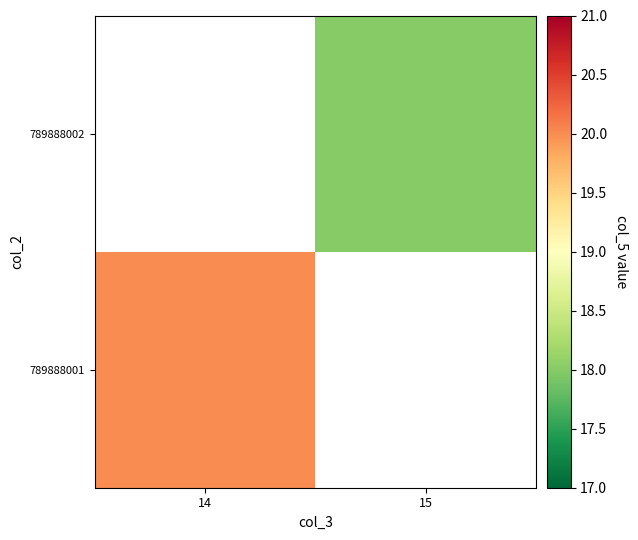

At which label does 789888002 reach its peak?

14